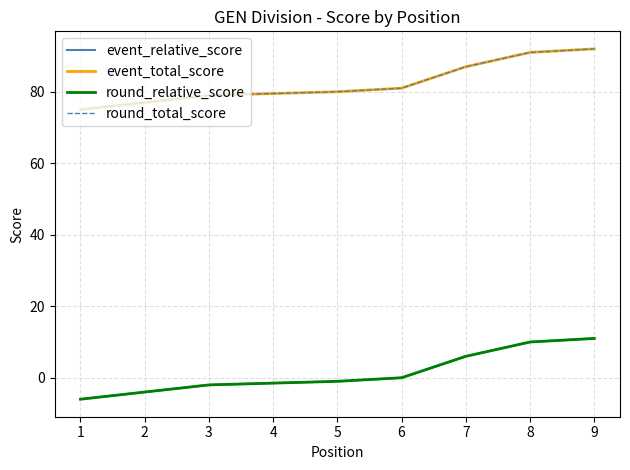

Rank the categories by event_relative_score value from lowest to highest.

1, 2, 3, 3, 5, 6, 7, 8, 9